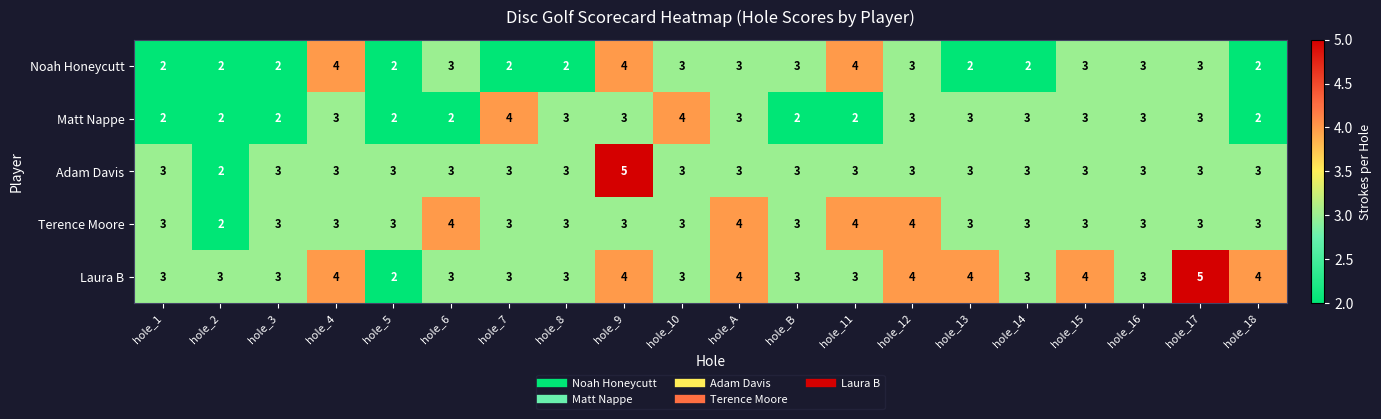

How many Noah Honeycutt values are between 2 and 3?

17